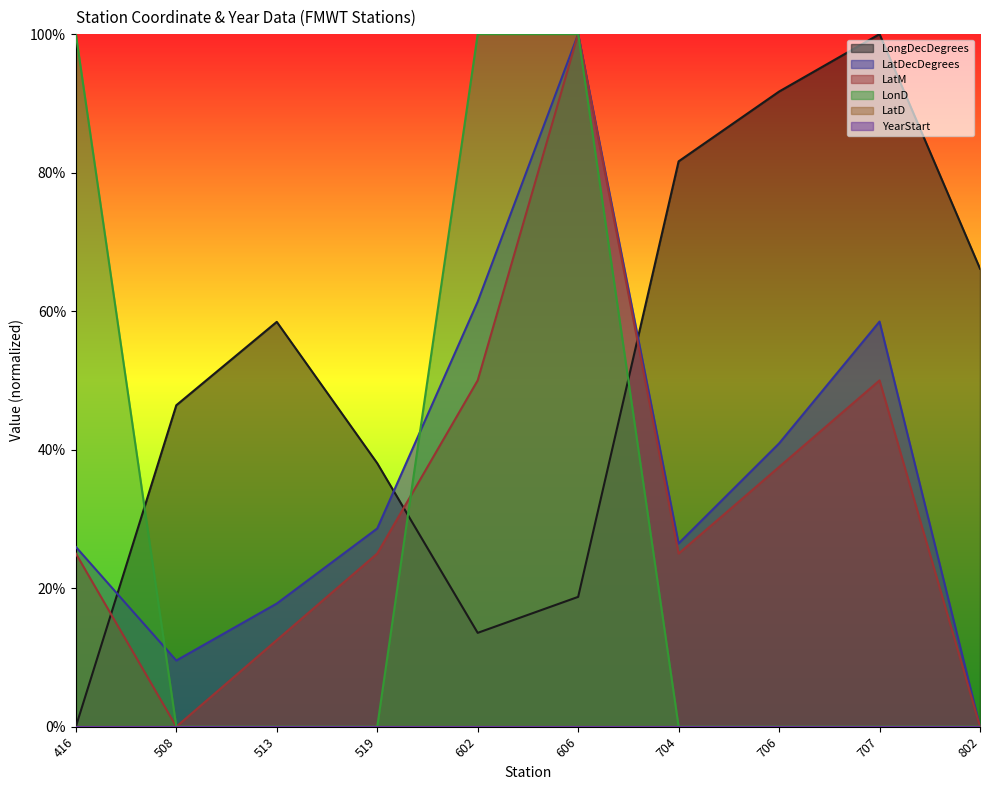

Is it true that LonD equals 1.0 at 602?

True